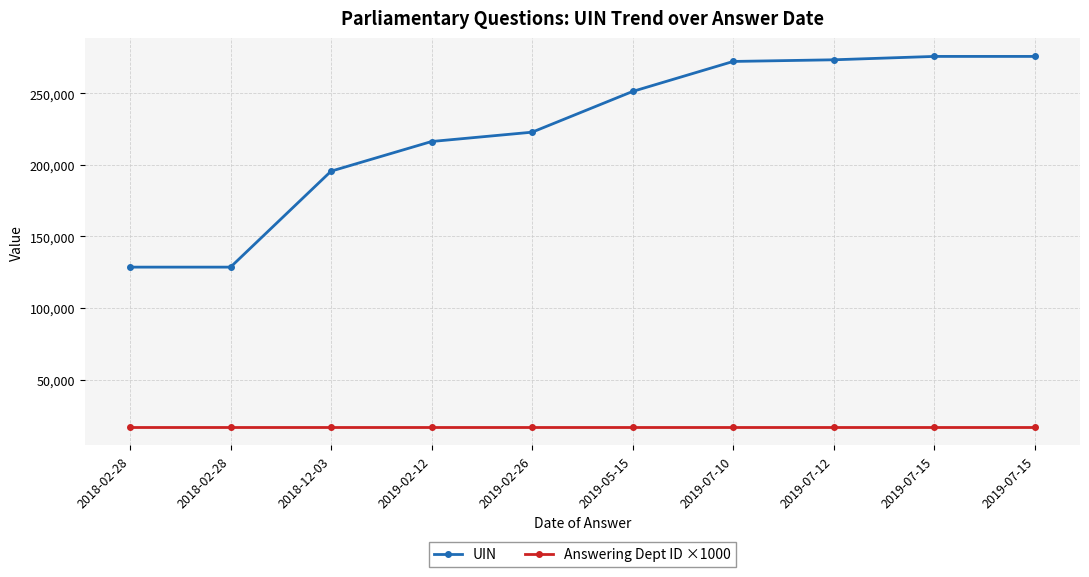

What value does the Answering Dept ID ×1000 series have at 2018-02-28?

17000